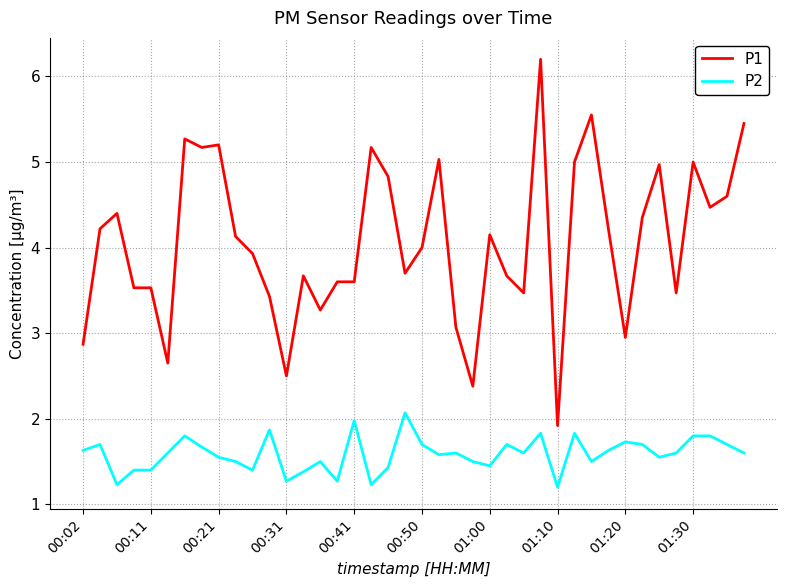

What are all the series names shown in the legend?

P1, P2